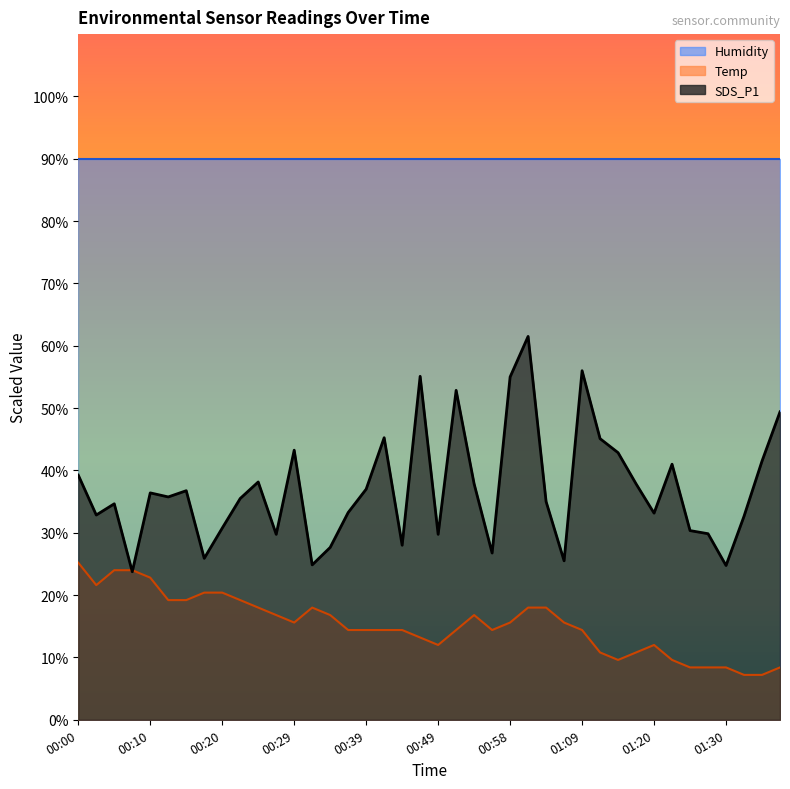

What is the approximate value of Temp at 00:56?

14.4